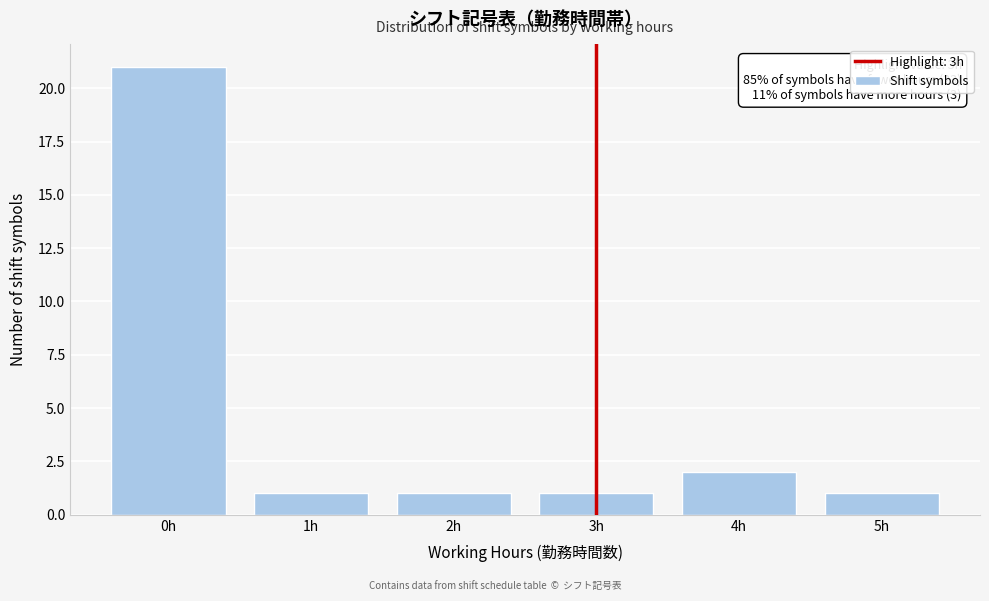

Reading left to right, list all the values displayed in this chart.

21	1	1	1	2	1